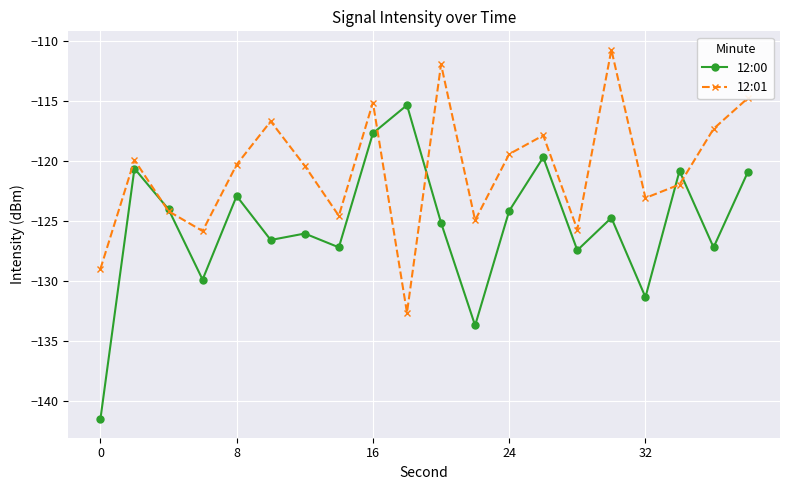

List the series in order of their overall mean, highest first.

12:01, 12:00